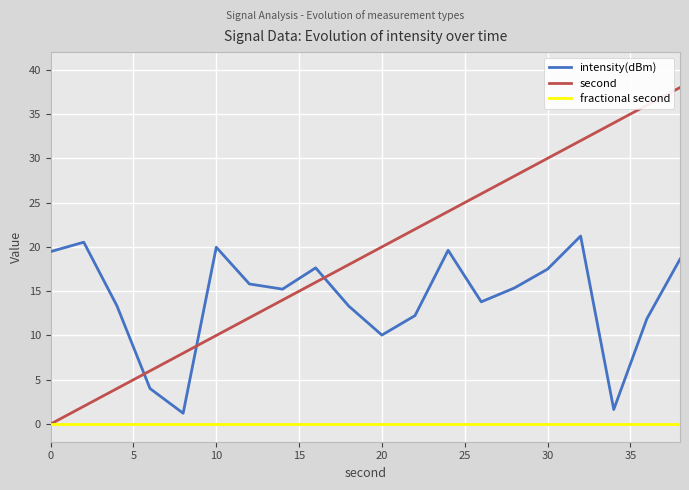

Which series has the largest total across all categories?

second